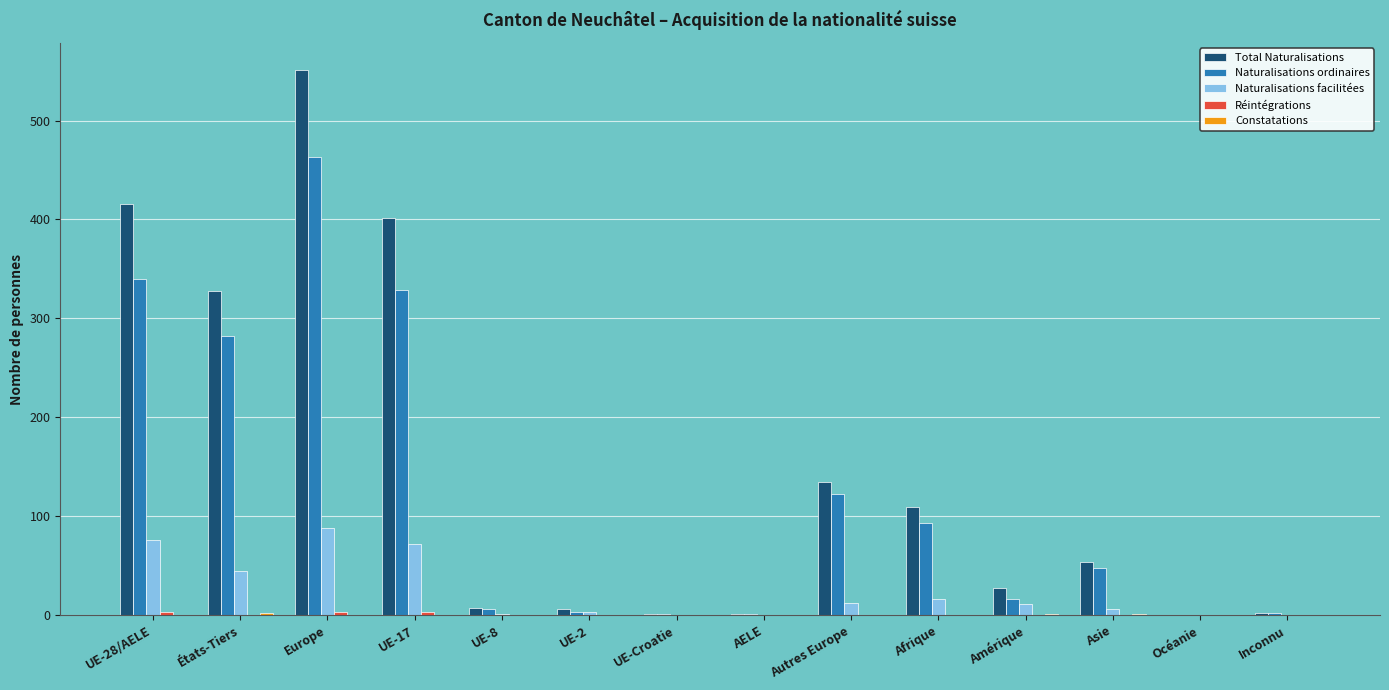

What is the total value across all series at Afrique?

218